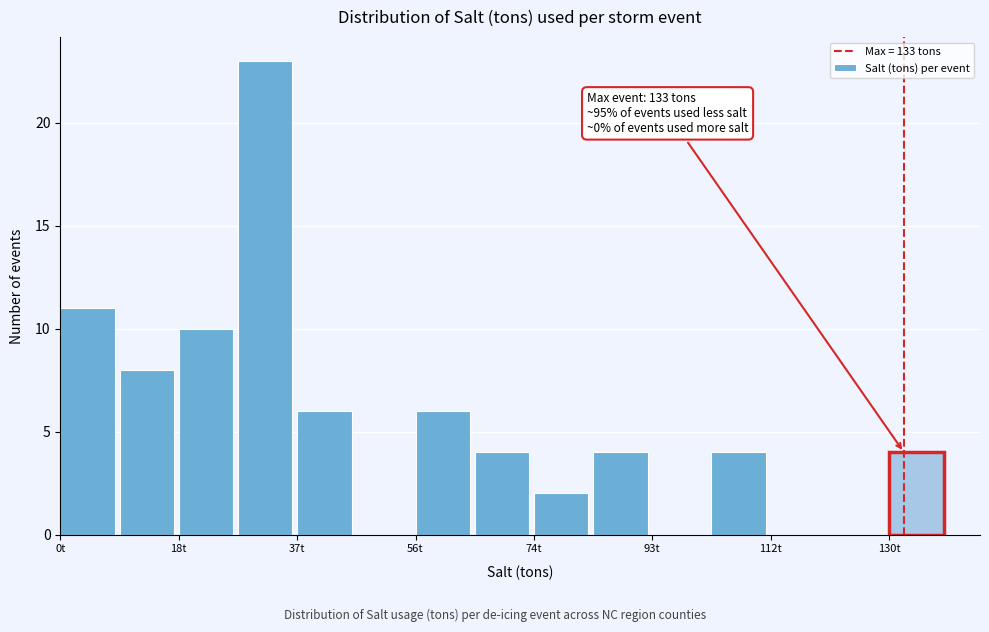

Which range on the x-axis has the tallest bar?

28 to 38